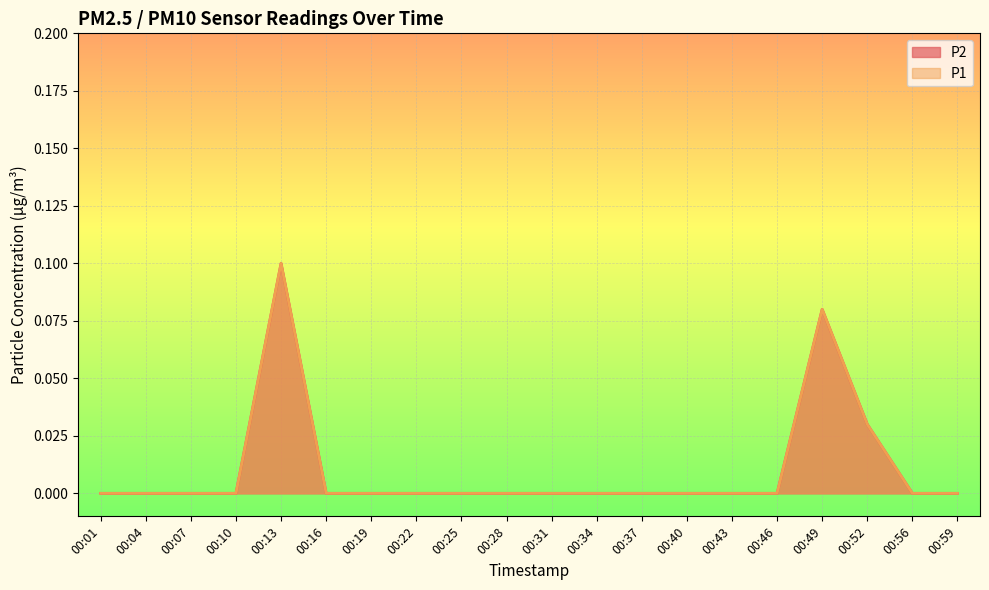

True or false: P1 has a value of -0.0 at 00:40.

False